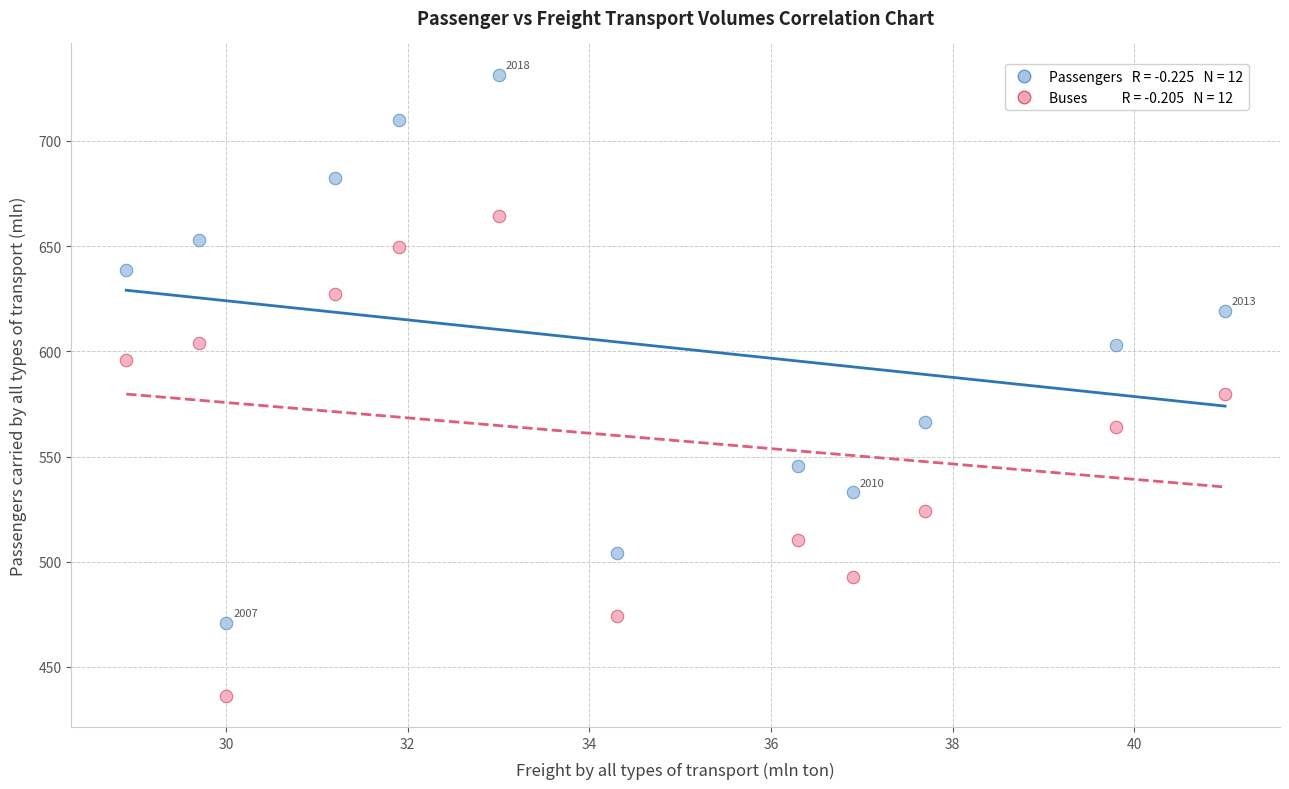

Across all series, what Y value is closest to 583?

579.5